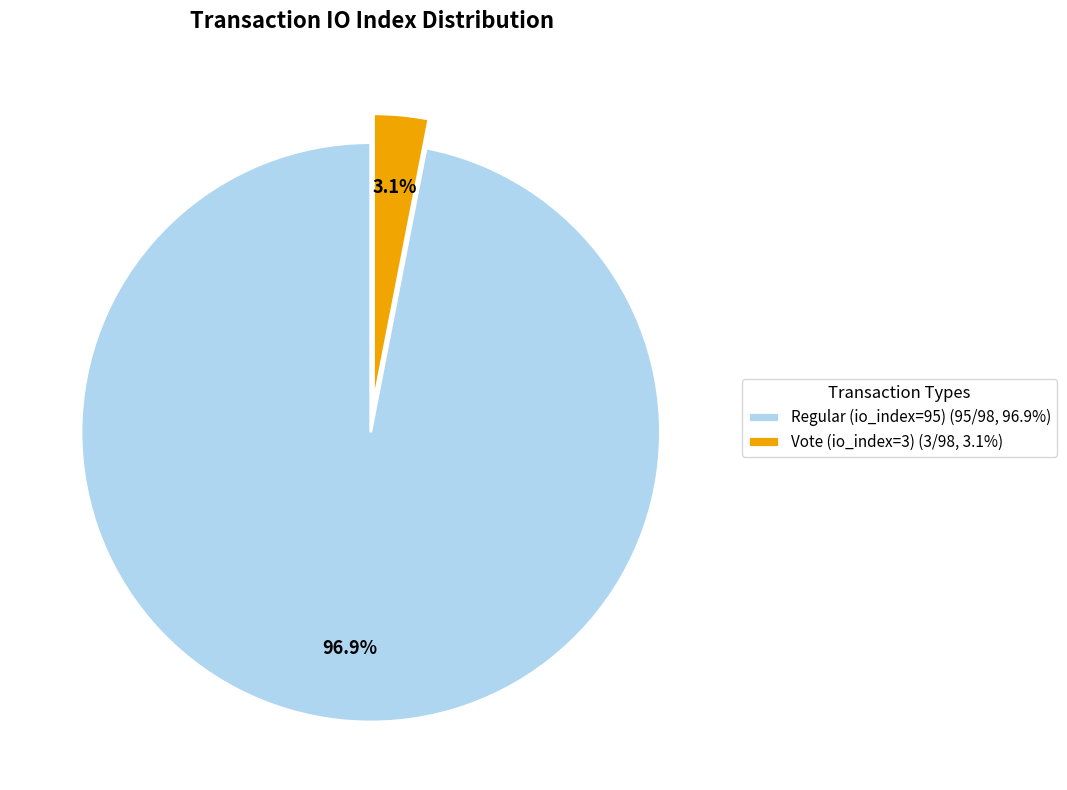

Which slice is the largest?

Regular (io_index=95)